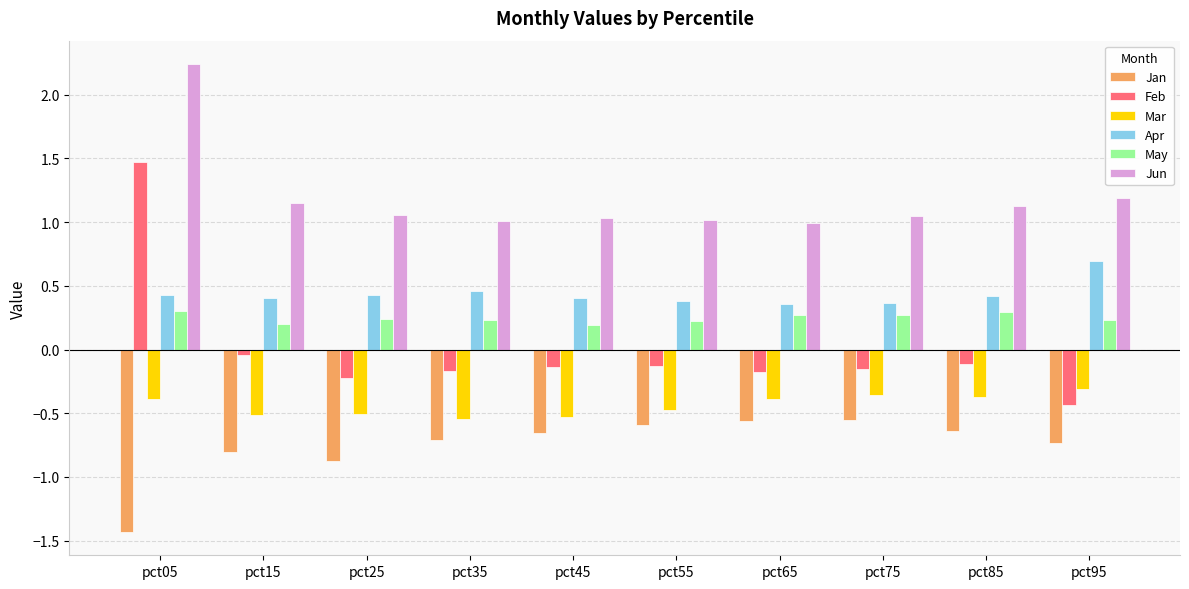

How many data points does each series have?

10